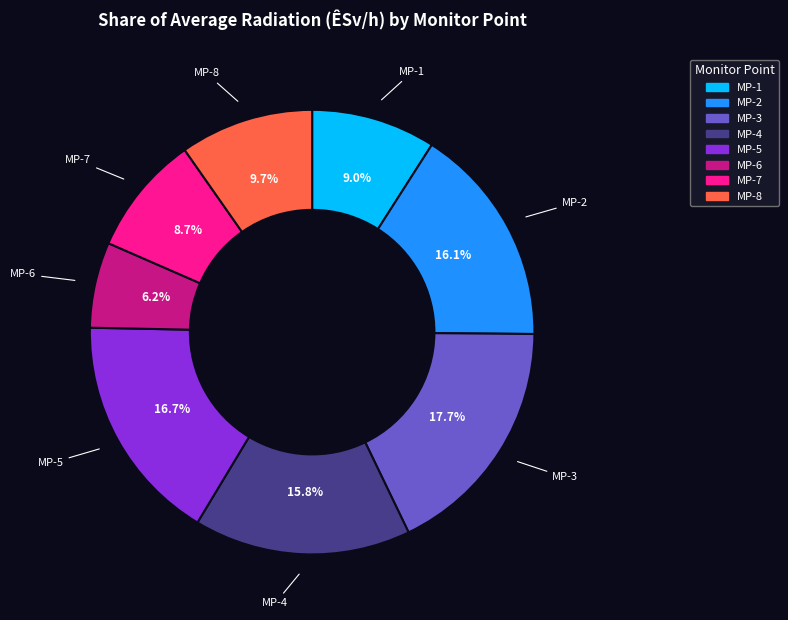

To the nearest percent, what portion does MP-1 represent?

9%